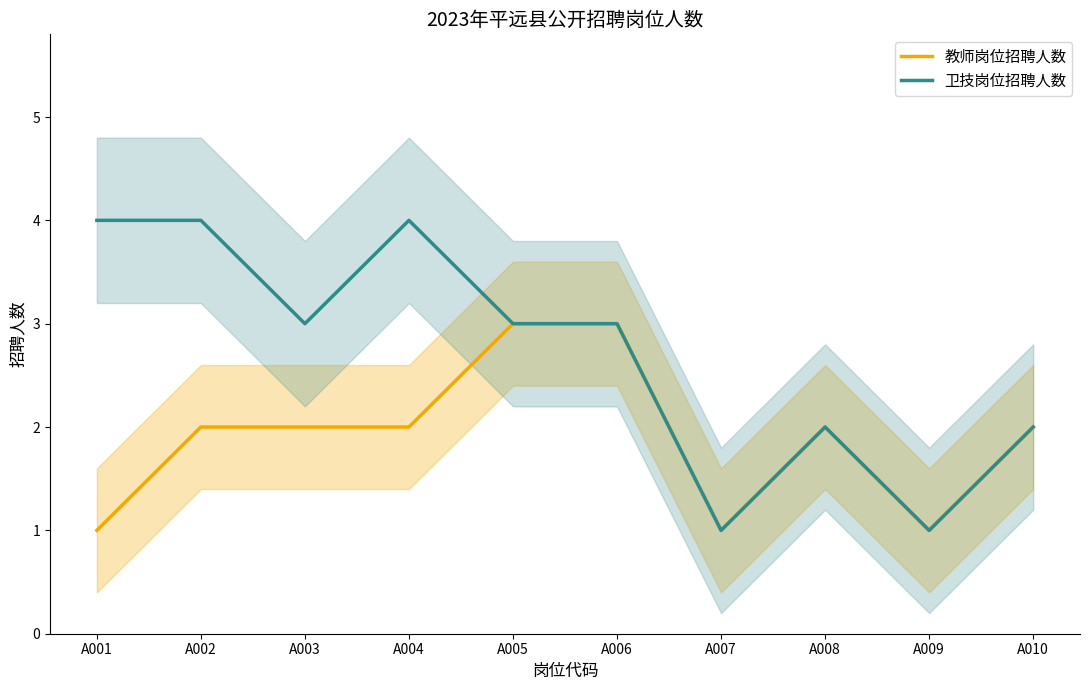

Reading right to left, transcribe all the data shown in this chart.

教师岗位招聘人数: 2	1	2	1	3	3	2	2	2	1
卫技岗位招聘人数: 2	1	2	1	3	3	4	3	4	4